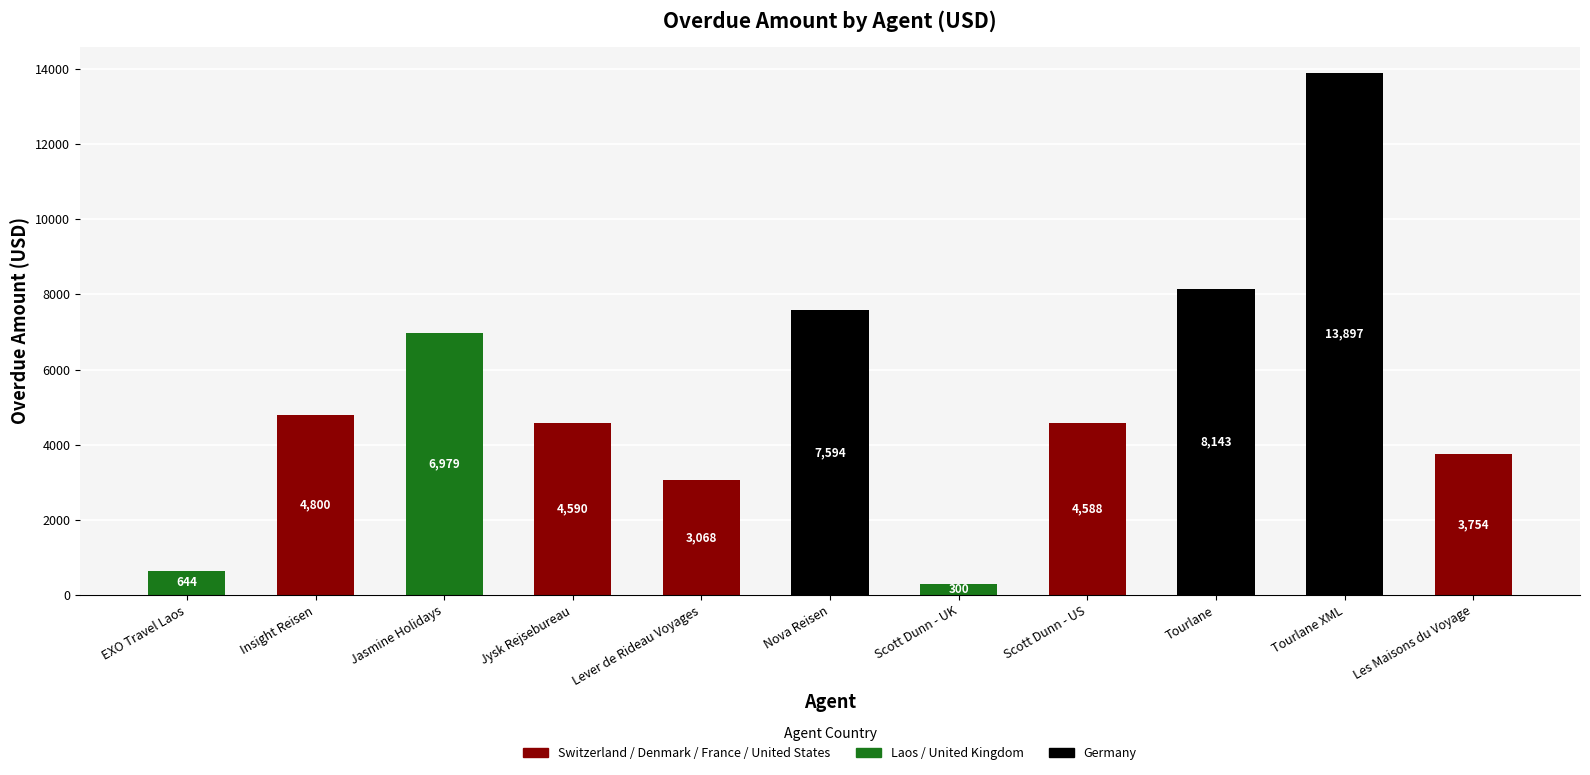

Reading left to right, what are all the values shown in this chart?

644	4800	6979	4590	3068	7594	300	4588	8143	13897	3754